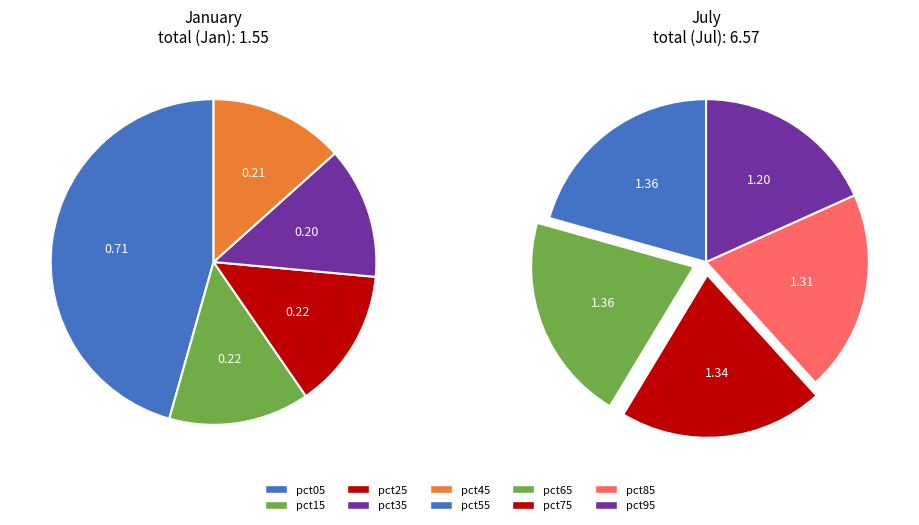

Combined, do values_jan and 6 account for over 50%?

No